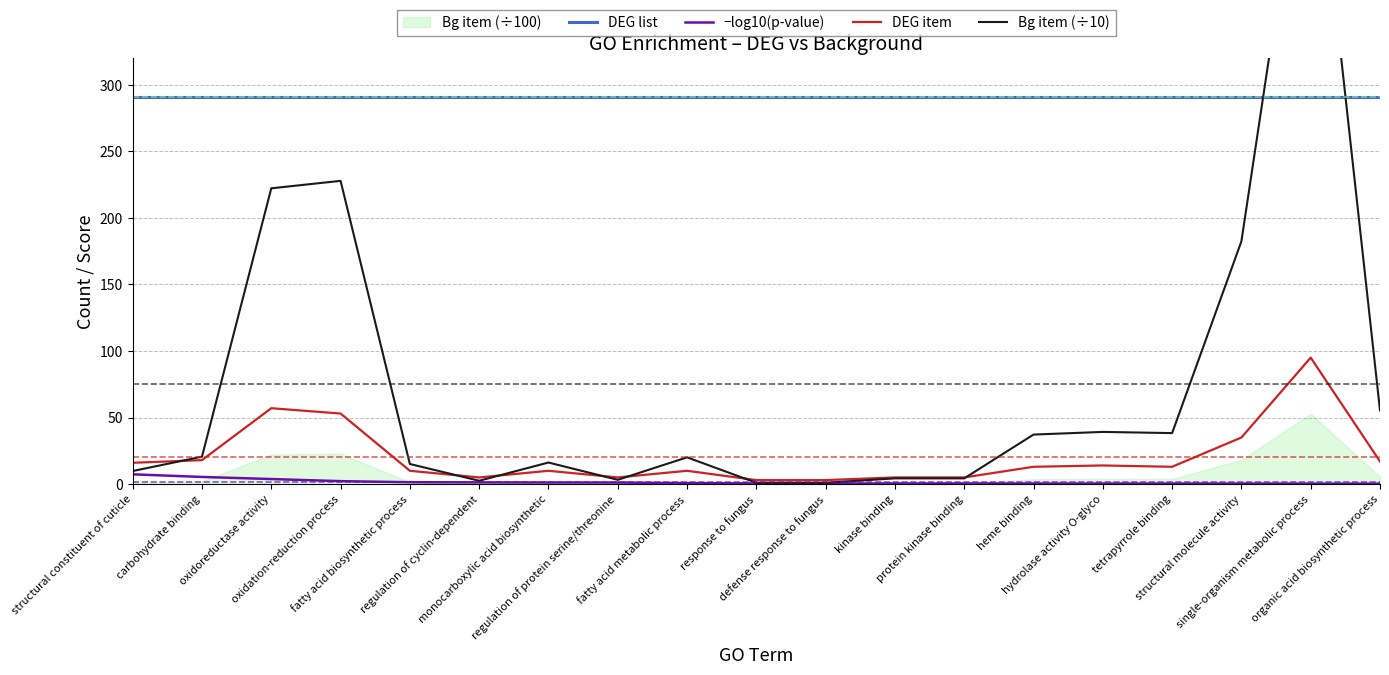

What is the label of the 3rd point from the right?

structural molecule activity